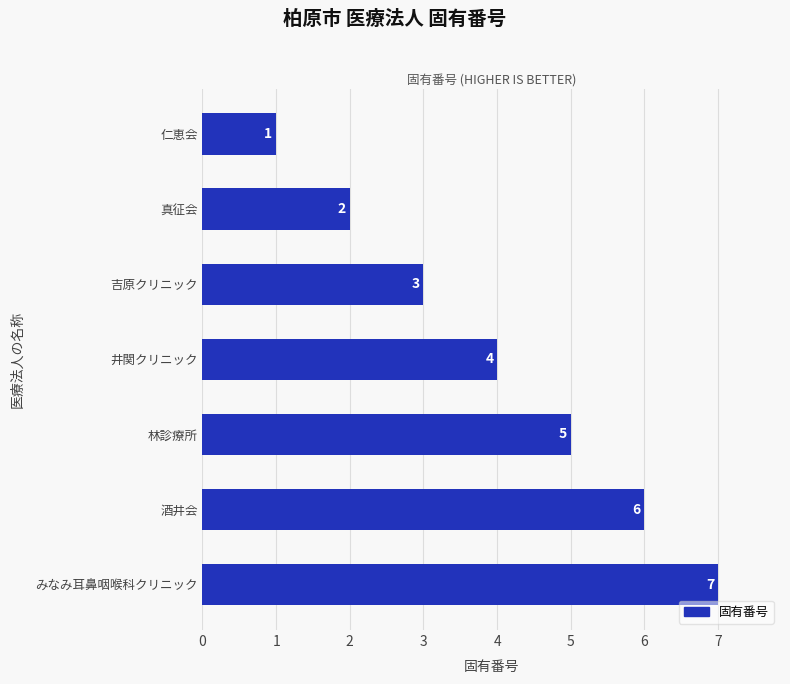

How many data points are less than 4?

3